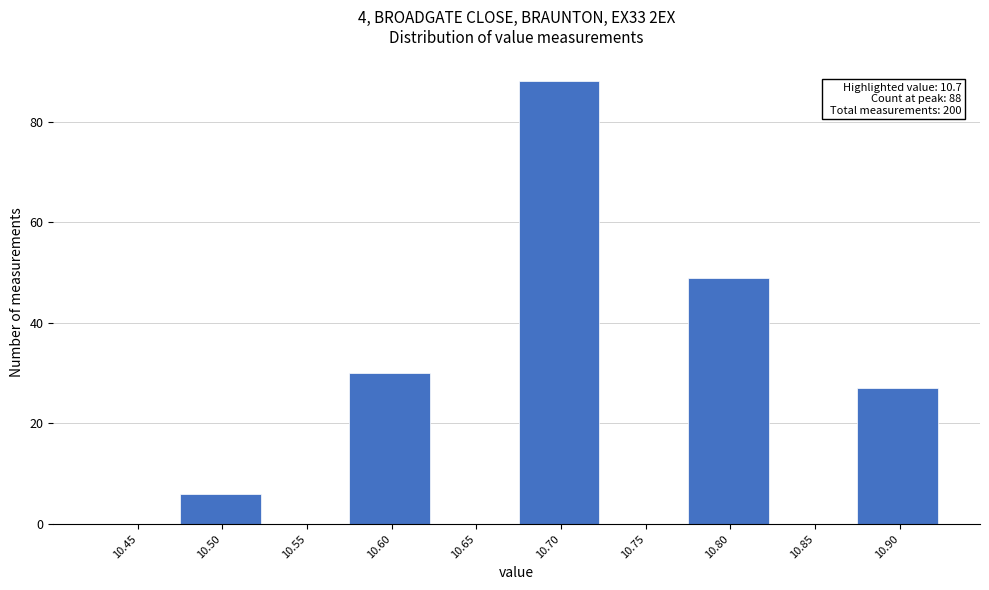

Reading right to left, transcribe all the data shown in this chart.

10.90=27	10.85=0	10.80=49	10.75=0	10.70=88	10.65=0	10.60=30	10.55=0	10.50=6	10.45=0